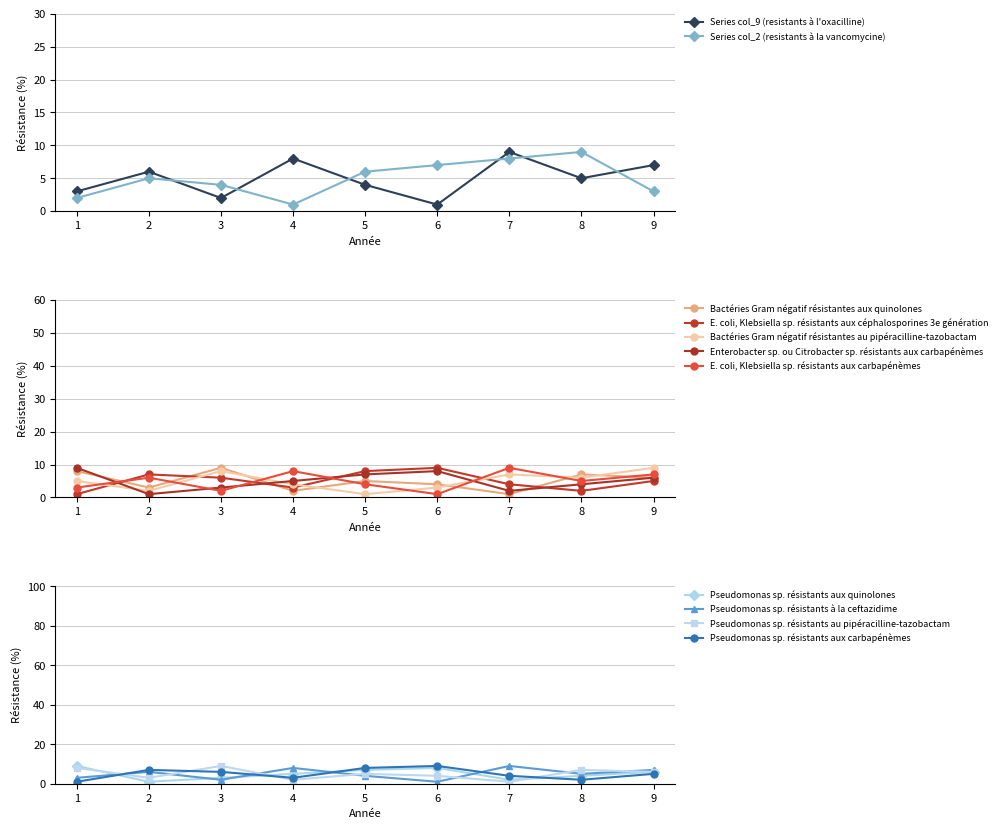

Is it true that col_2 equals 3 at 9?

True